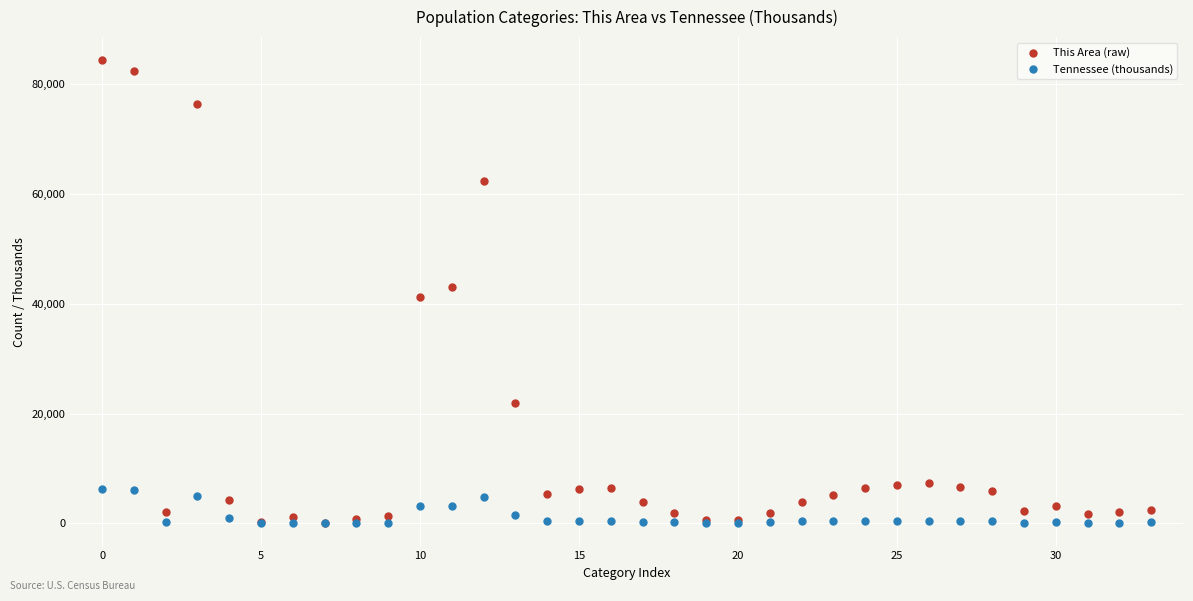

What are all the series names shown in the legend?

This Area (raw), Tennessee (thousands)